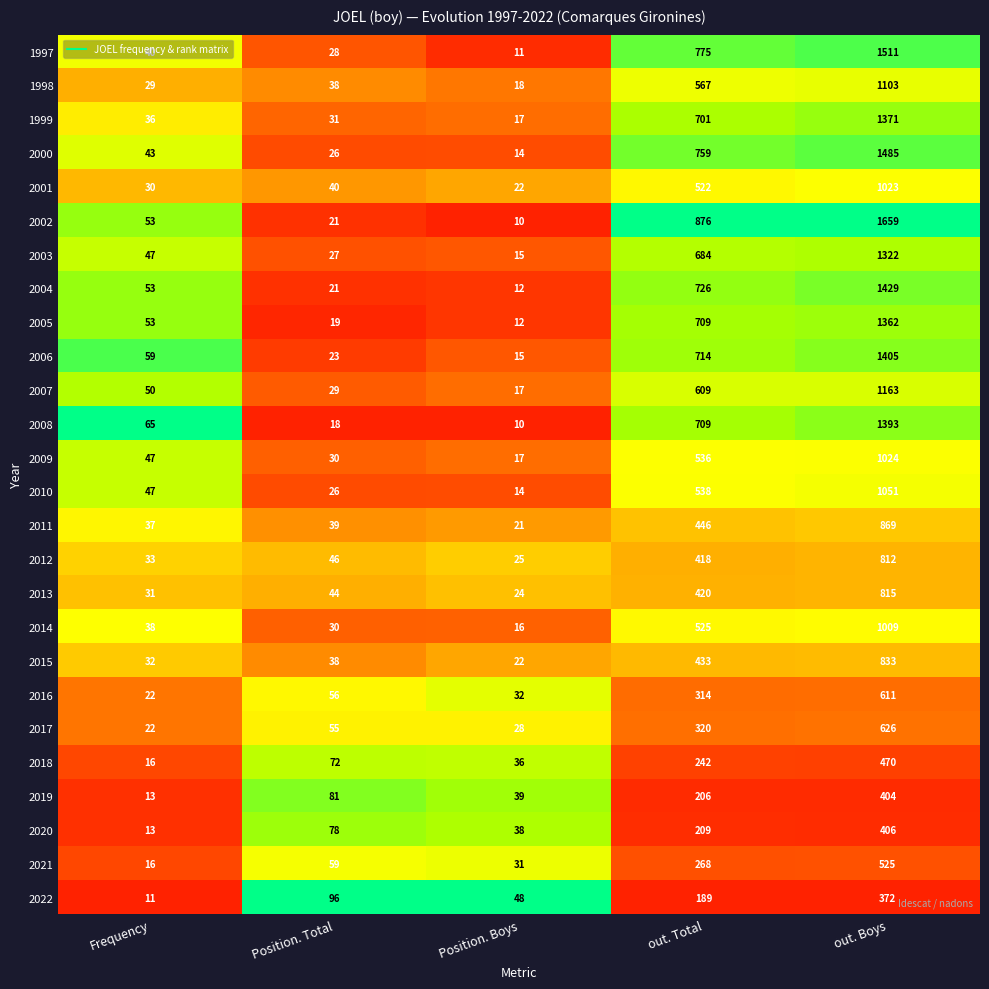

Which series has the widest spread of values?

2002